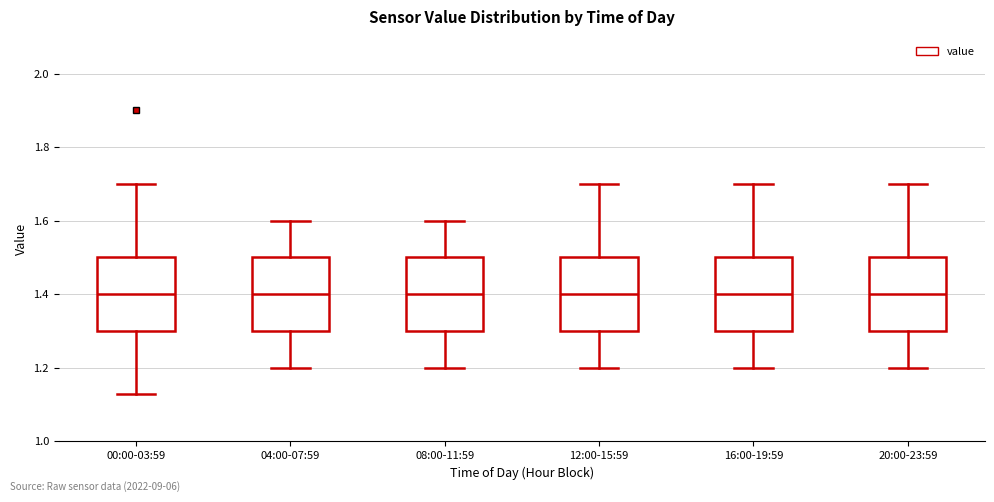

Where does the upper whisker of the box for 00:00-03:59 end on the y-axis? The values are not printed on the chart, so give them approximately, as read against the axis.

1.70